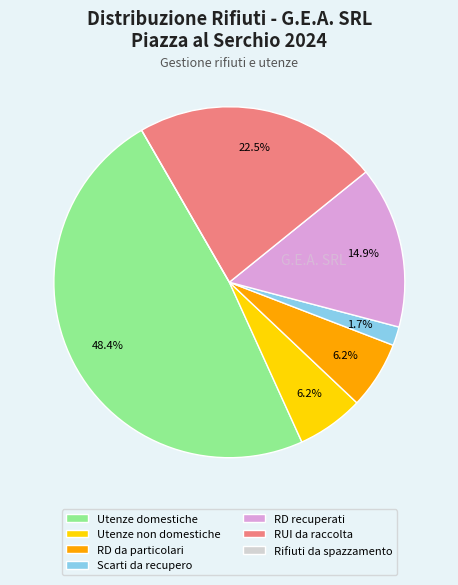

Is Utenze non domestiche the majority of the pie?

No